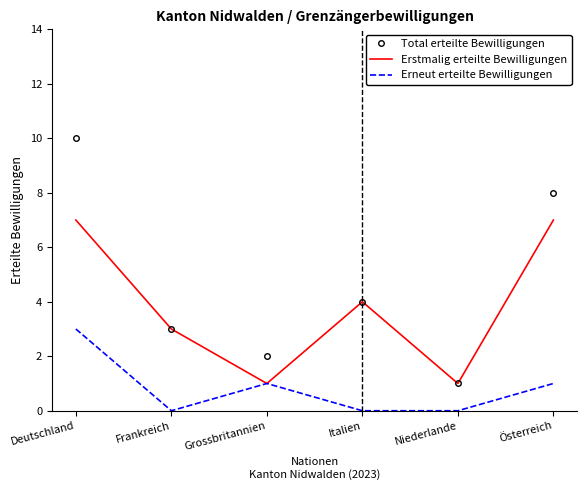

What position from the right is Grossbritannien?

4